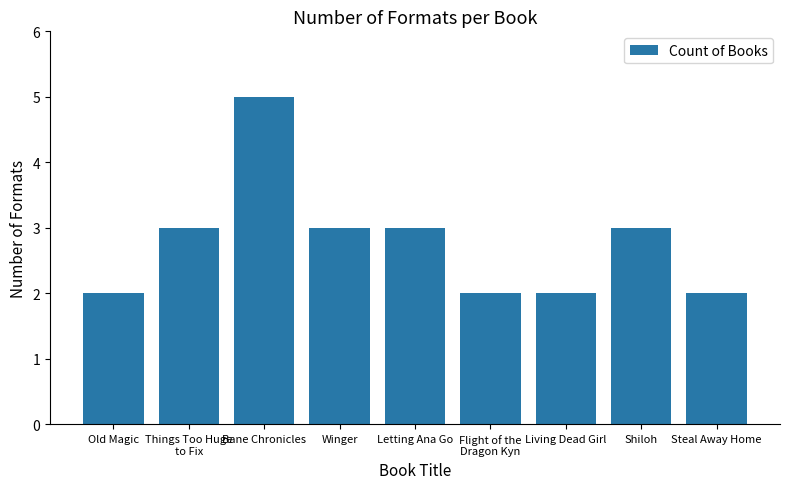

Which label corresponds to the largest value in the chart?

Bane Chronicles